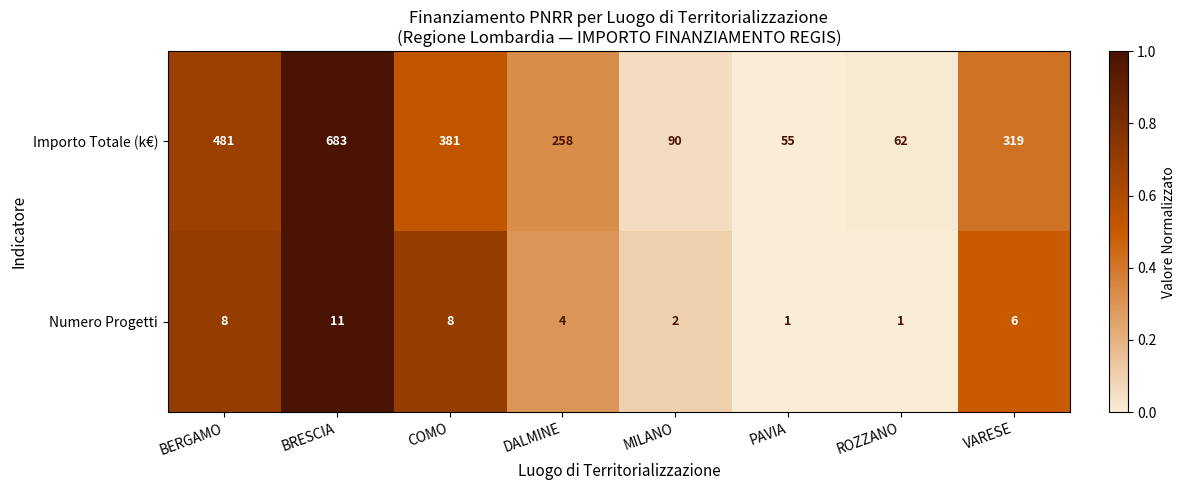

What is the average value of the Importo Totale (k€) series?

291